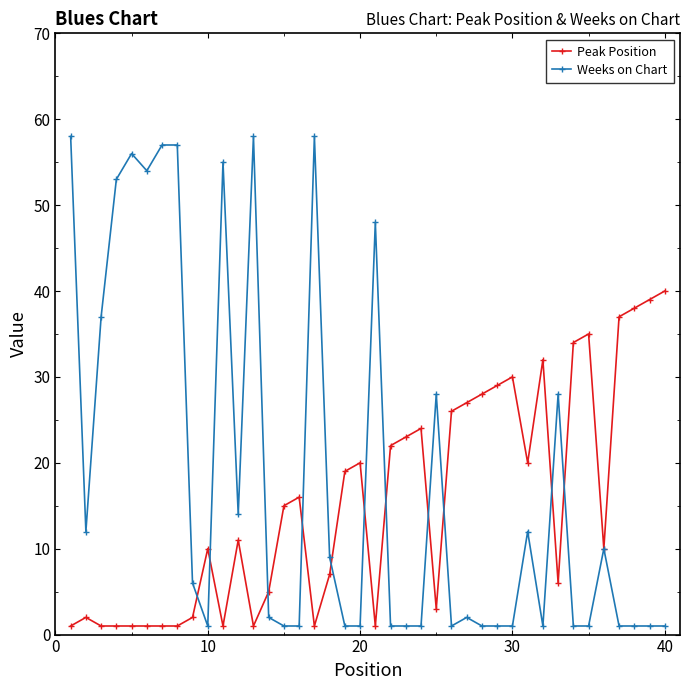

At how many categories does at least one series exceed 36?

15